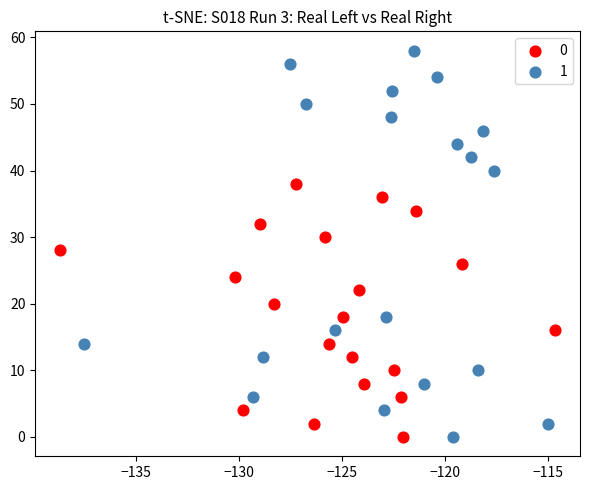

Which series has the widest spread of Y values?

1